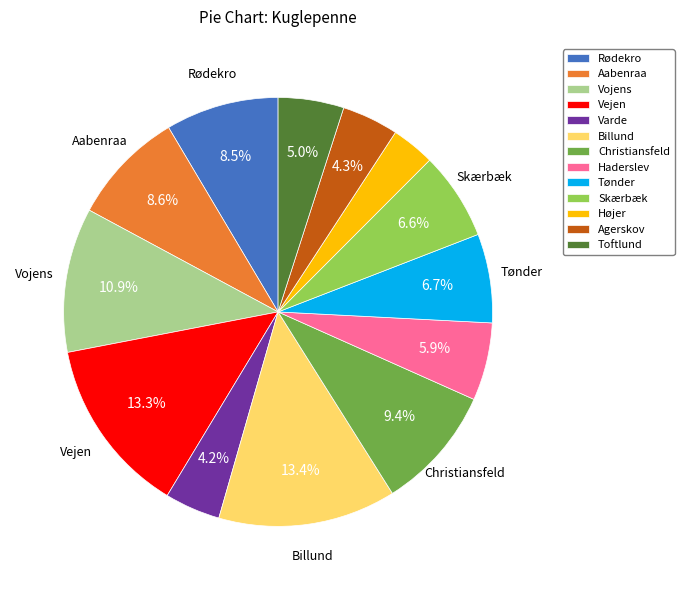

What is the smallest slice in the pie chart?

Højer